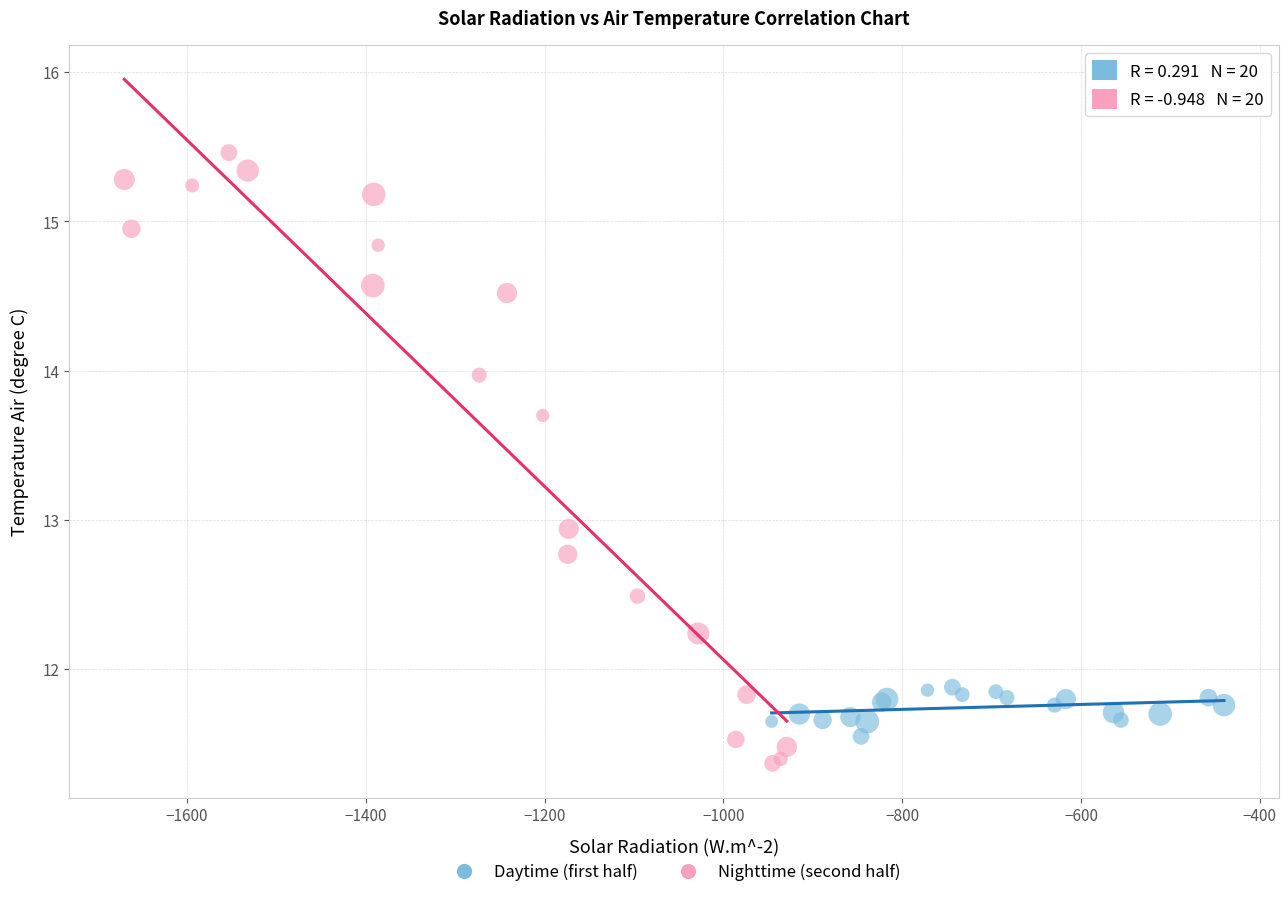

Which series has the widest spread of Y values?

Nighttime (second half)